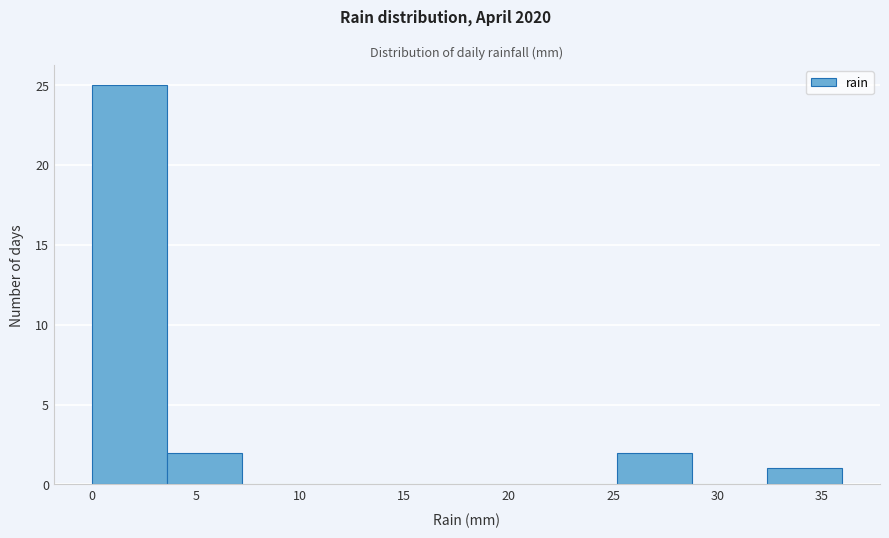

How tall is the bar that spans 0.0 to 3.6 on the x-axis? Neither the bar edges nor the heights are printed on the chart, so give them approximately, as read against the axes.

25